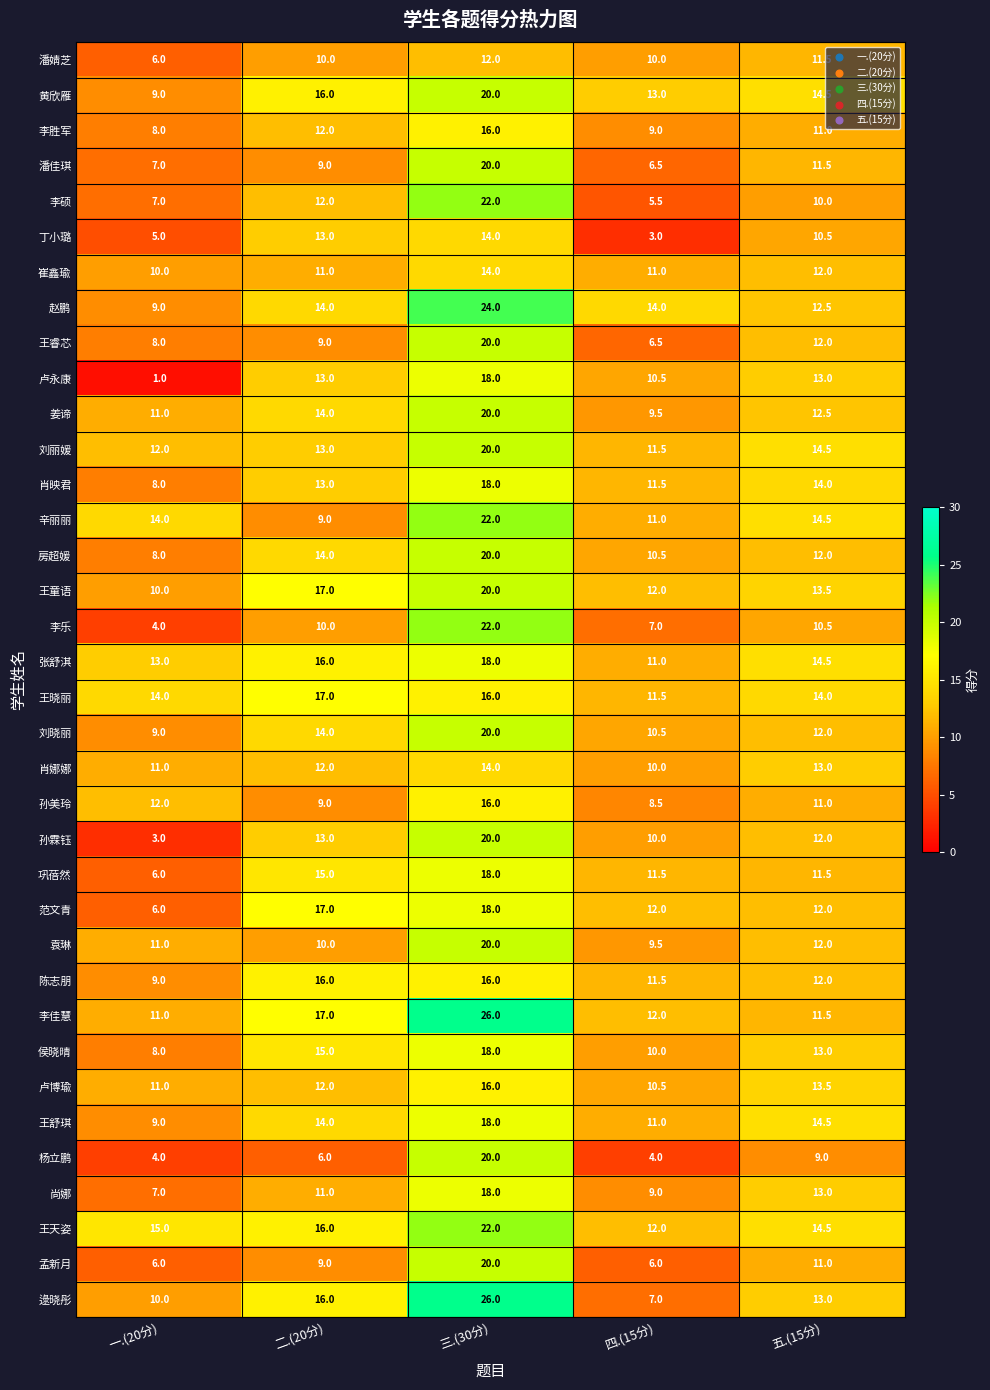

The value of 逯晓彤 at 四.(15分) is 1.9. True or false?

False